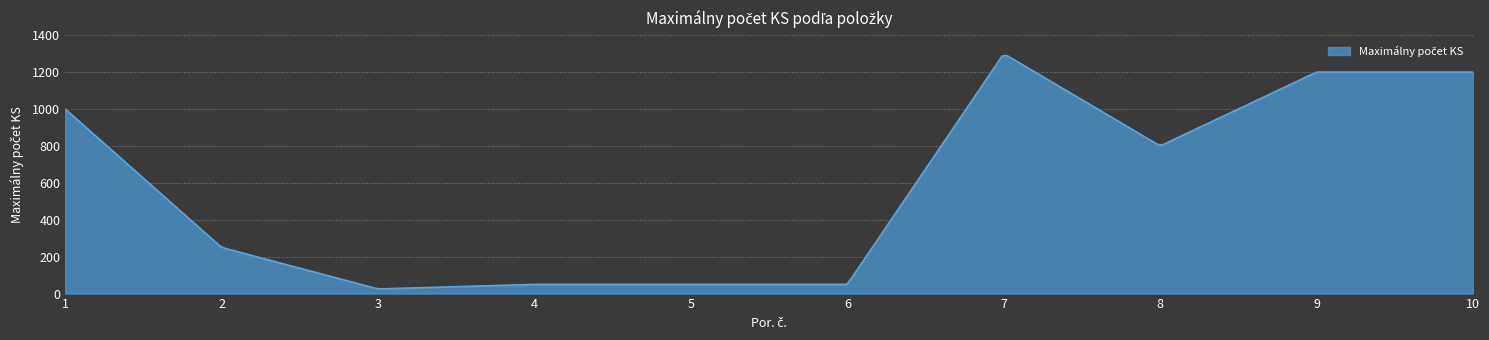

What is the greatest value displayed?

1290.0